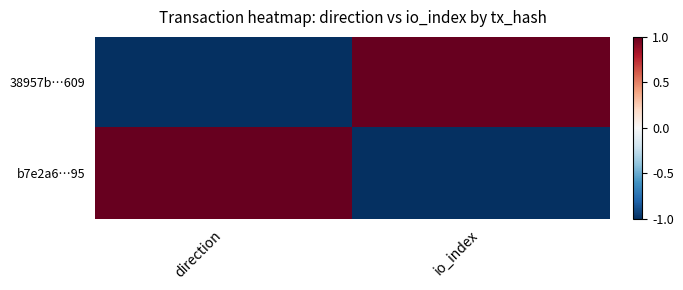

At which category does the chart reach its minimum across all series?

direction